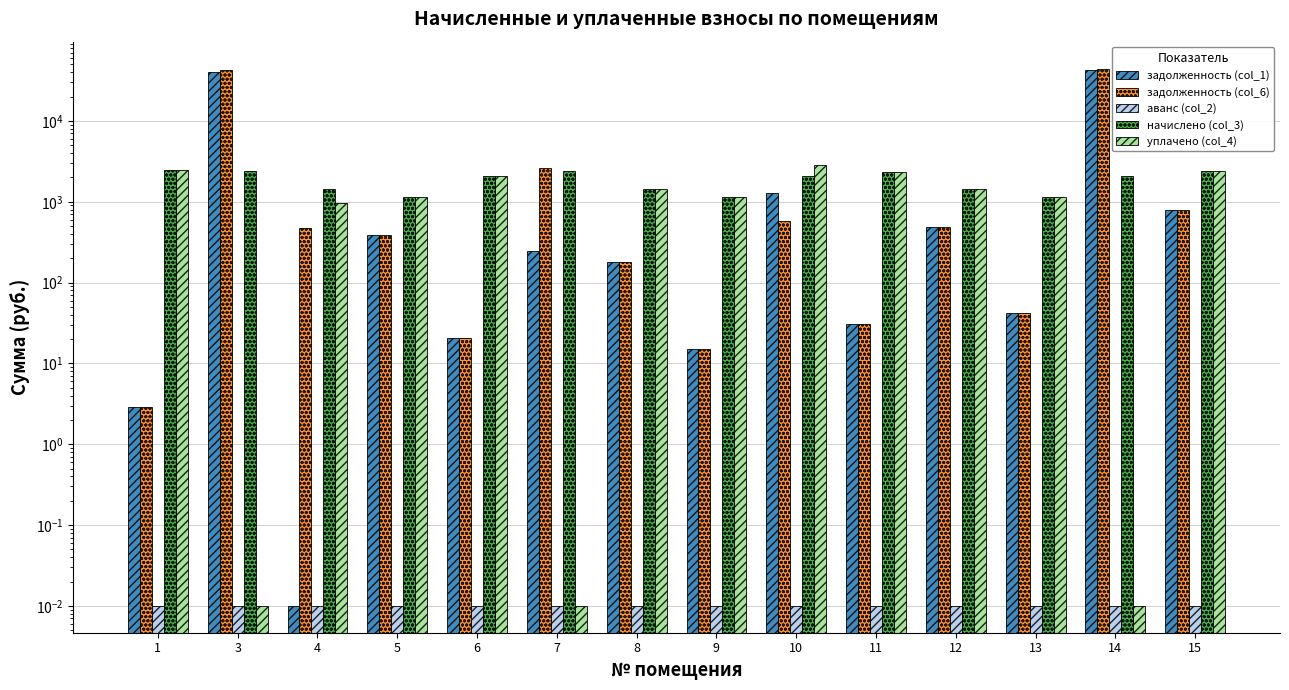

What is the sum of all начислено (col_3) values?

26104.0